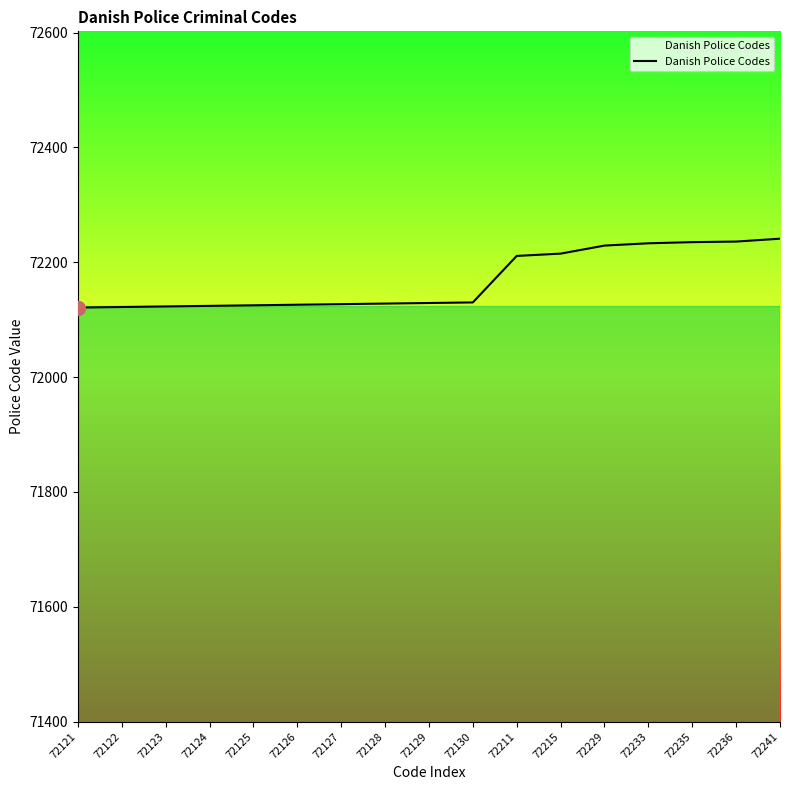

The chart shows a value of 72125 at 72125. True or false?

True